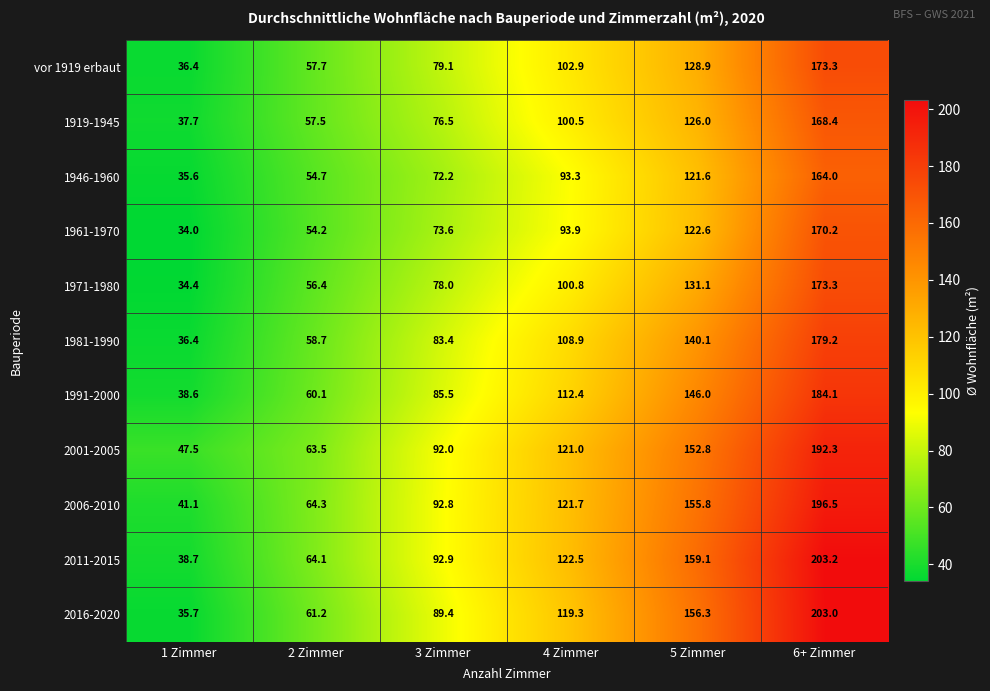

Which category has the highest value across all series?

6+ Zimmer